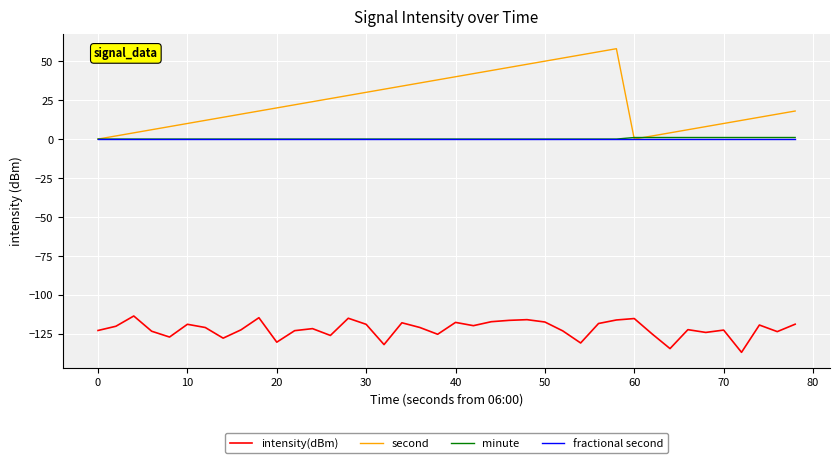

What is the maximum value shown in the chart?

58.0